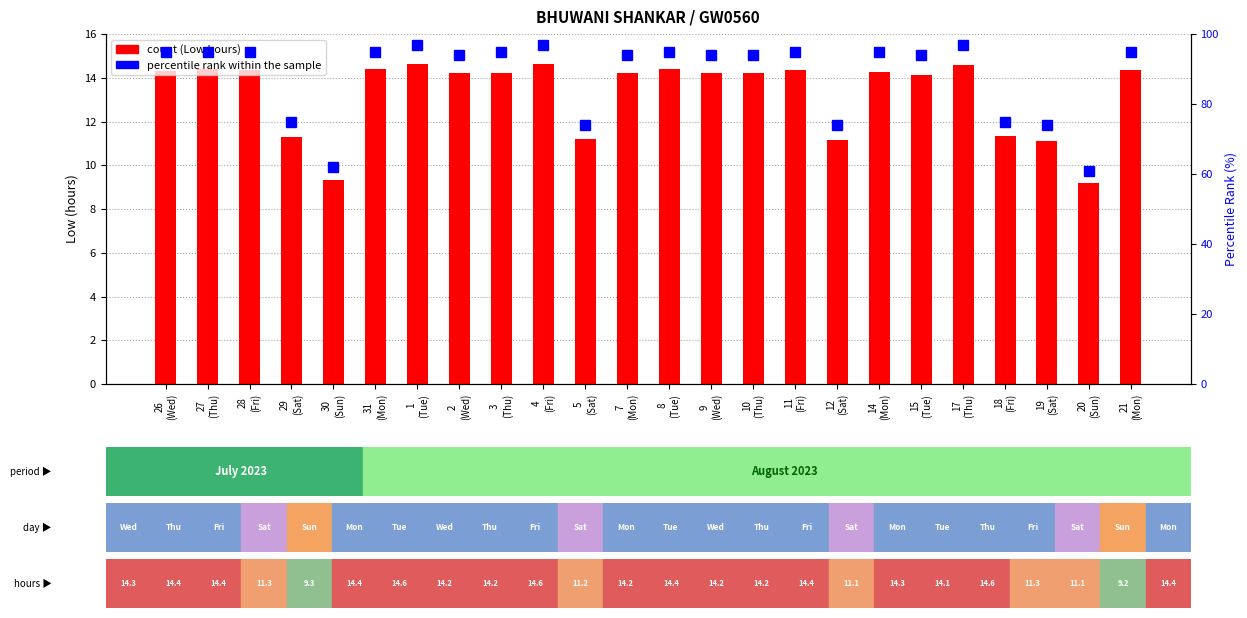

Which has a higher value, 28
(Fri) or 9
(Wed)?

28
(Fri)